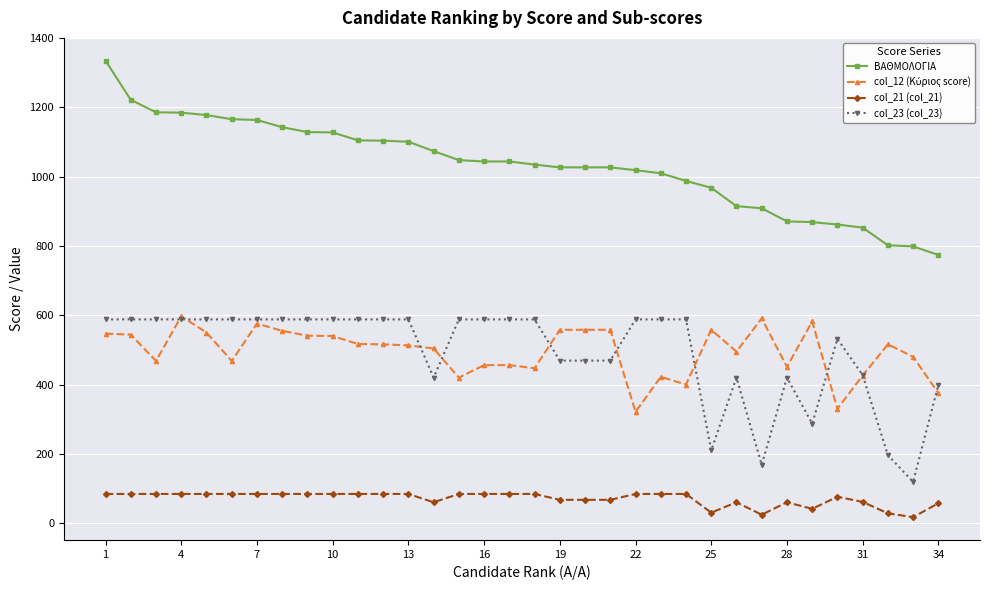

Which series has the widest spread of values?

ΒΑΘΜΟΛΟΓΙΑ